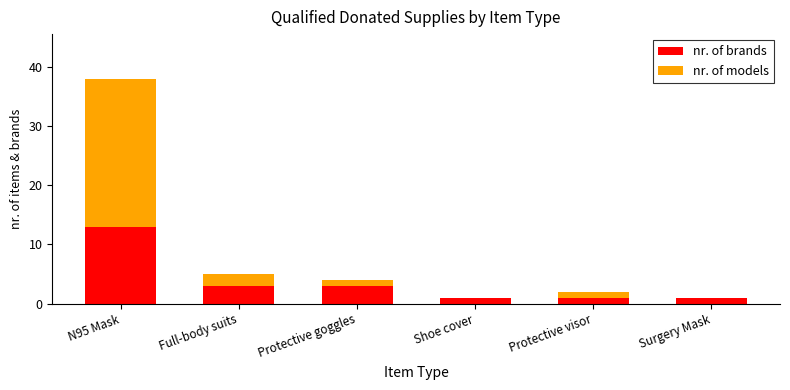

At which category is the sum across all series the highest?

N95 Mask